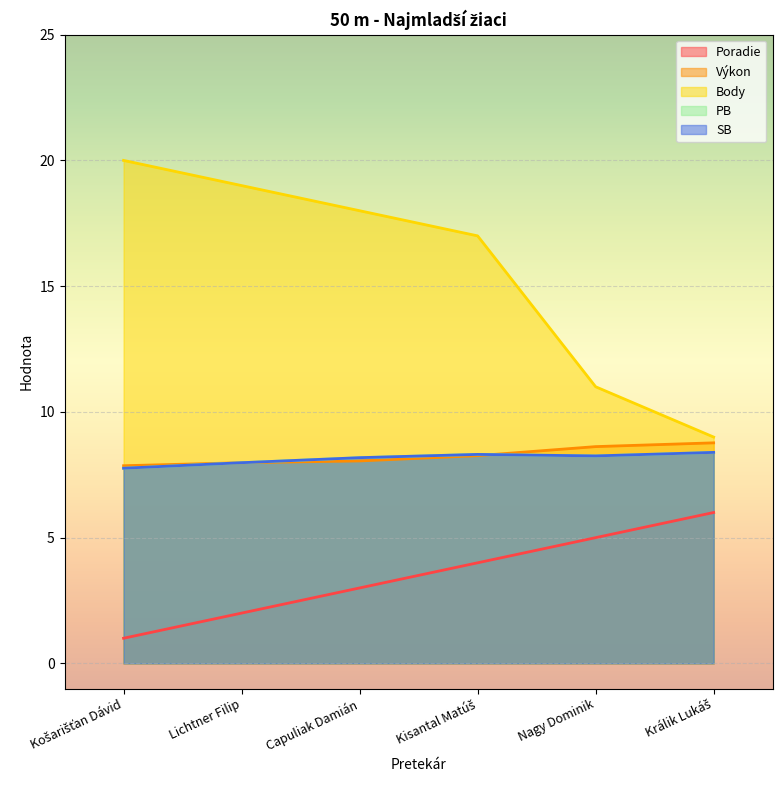

Is the value of Výkon at Kisantal Matúš greater than the value of Poradie at Kisantal Matúš?

Yes